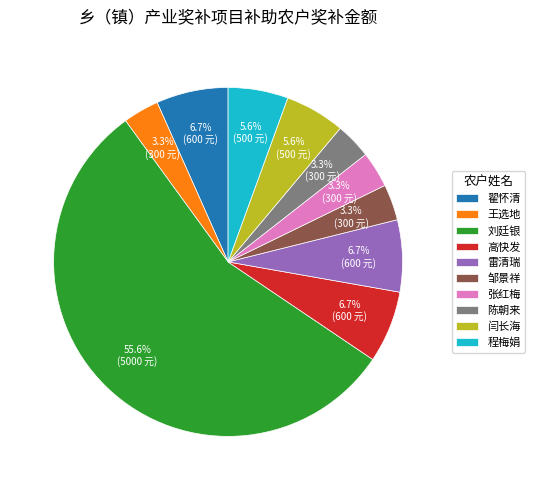

To the nearest percent, what percentage of the pie is 刘廷银?

56%